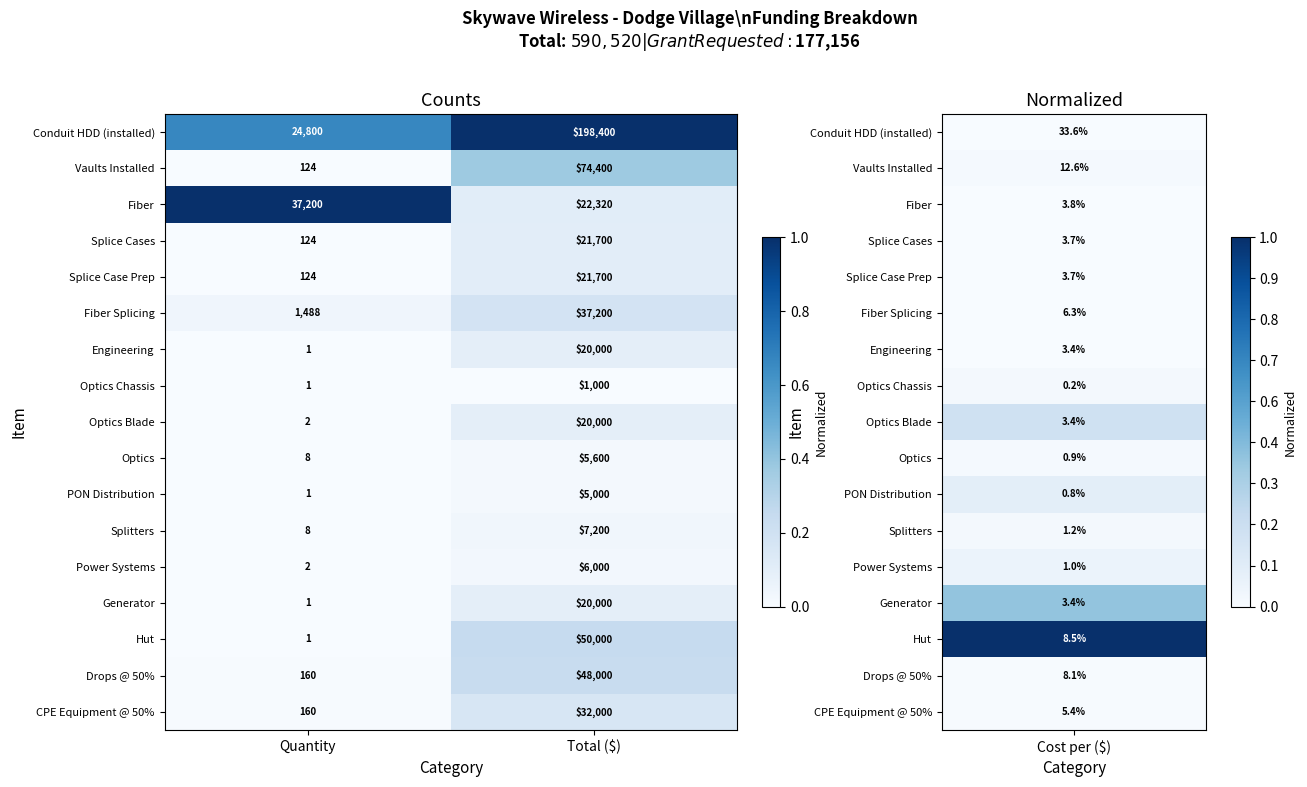

Where is Engineering nearest to the value 10000?

Quantity